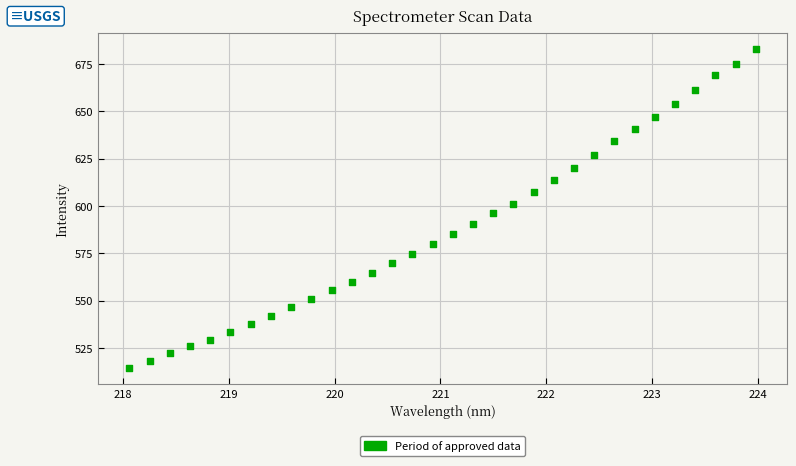

What is the range of X values (max minus min)?

5.9